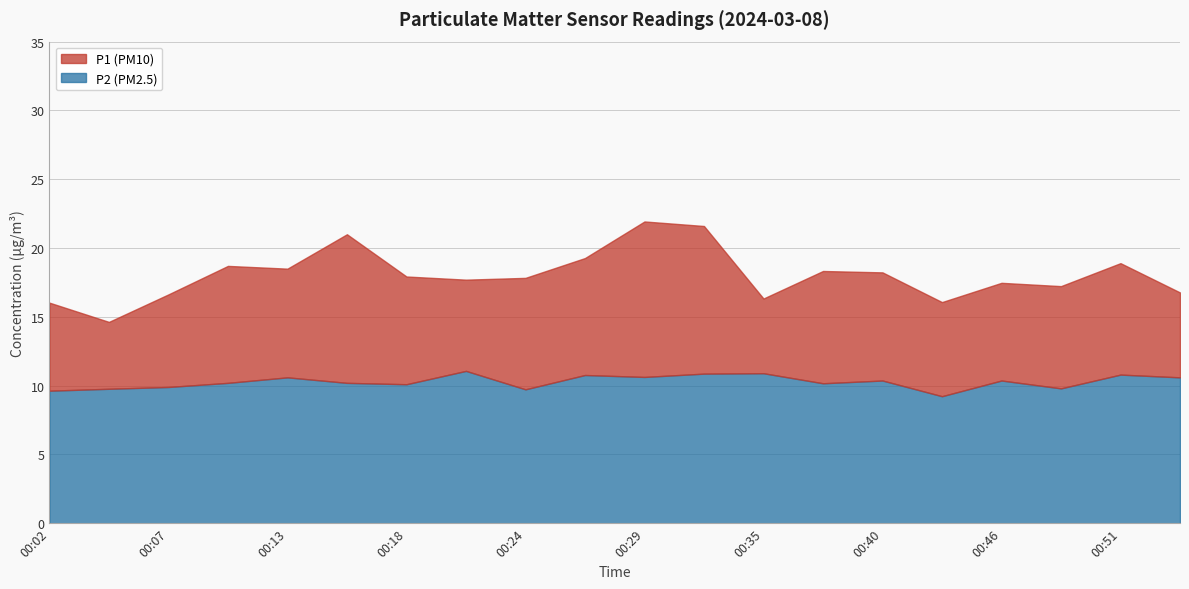

What is the smallest value displayed?

9.2